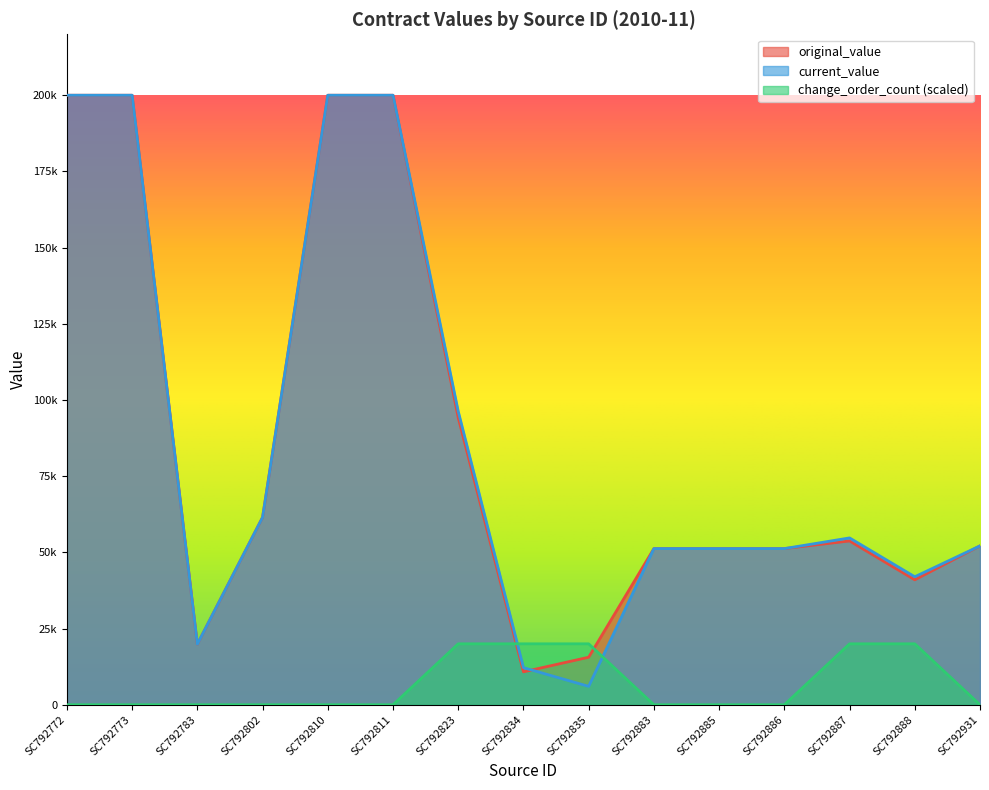

At which category is the sum across all series the highest?

SC792772